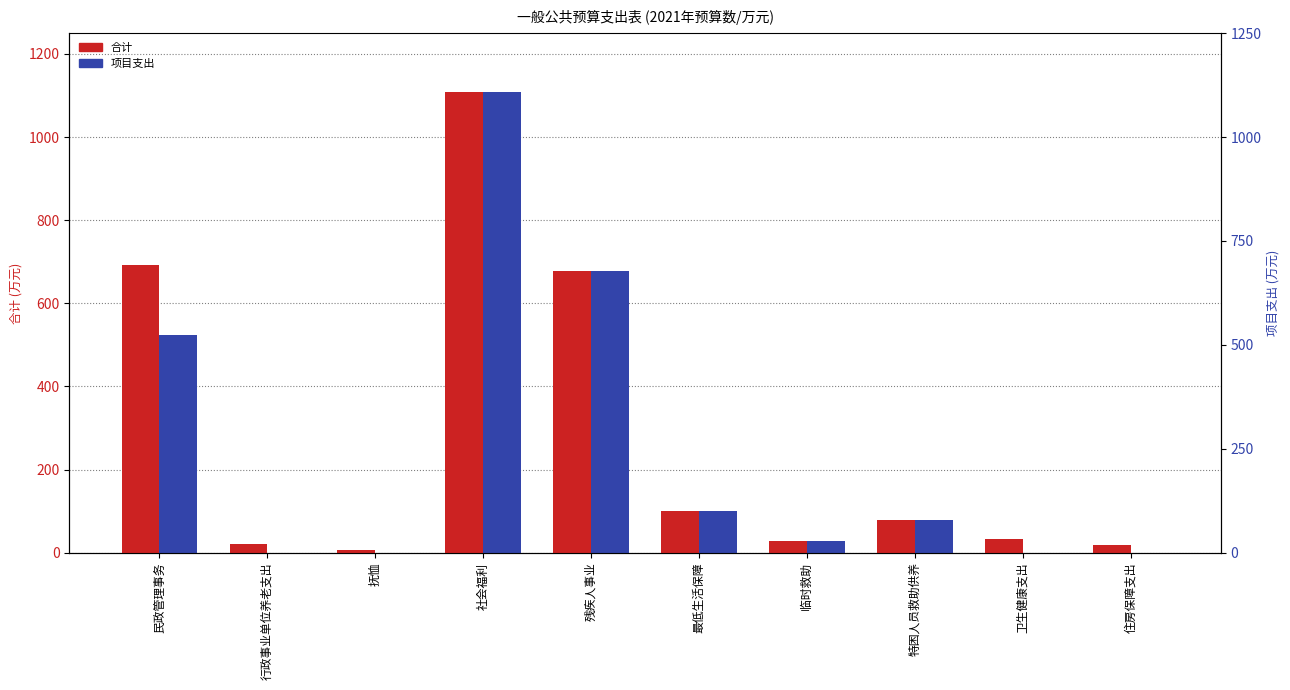

Are the bars horizontal?

No